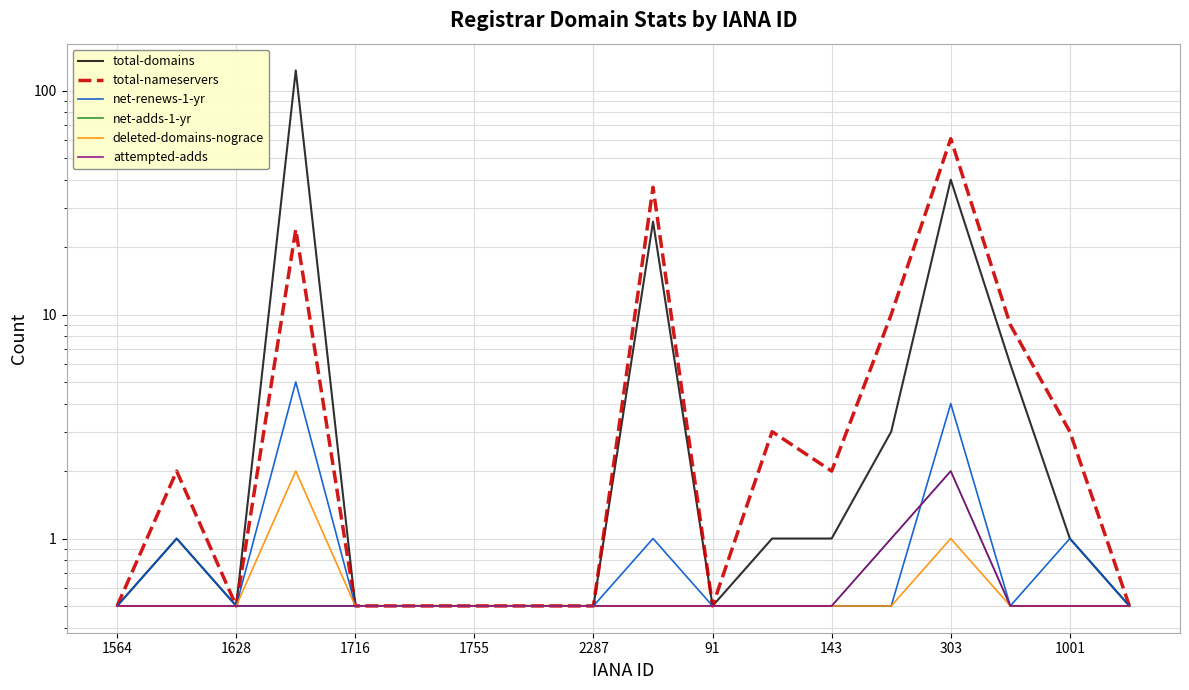

Which series has the widest spread of values?

total-domains